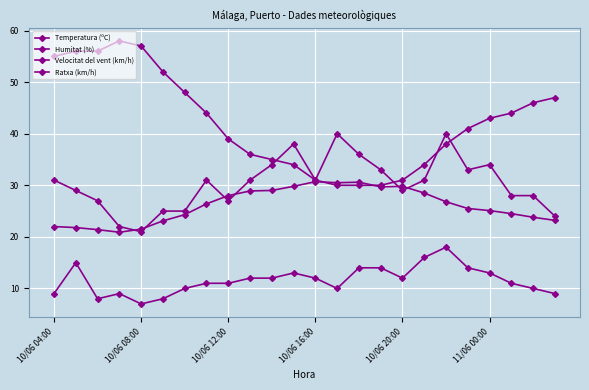

Count the number of categories in the chart.

24